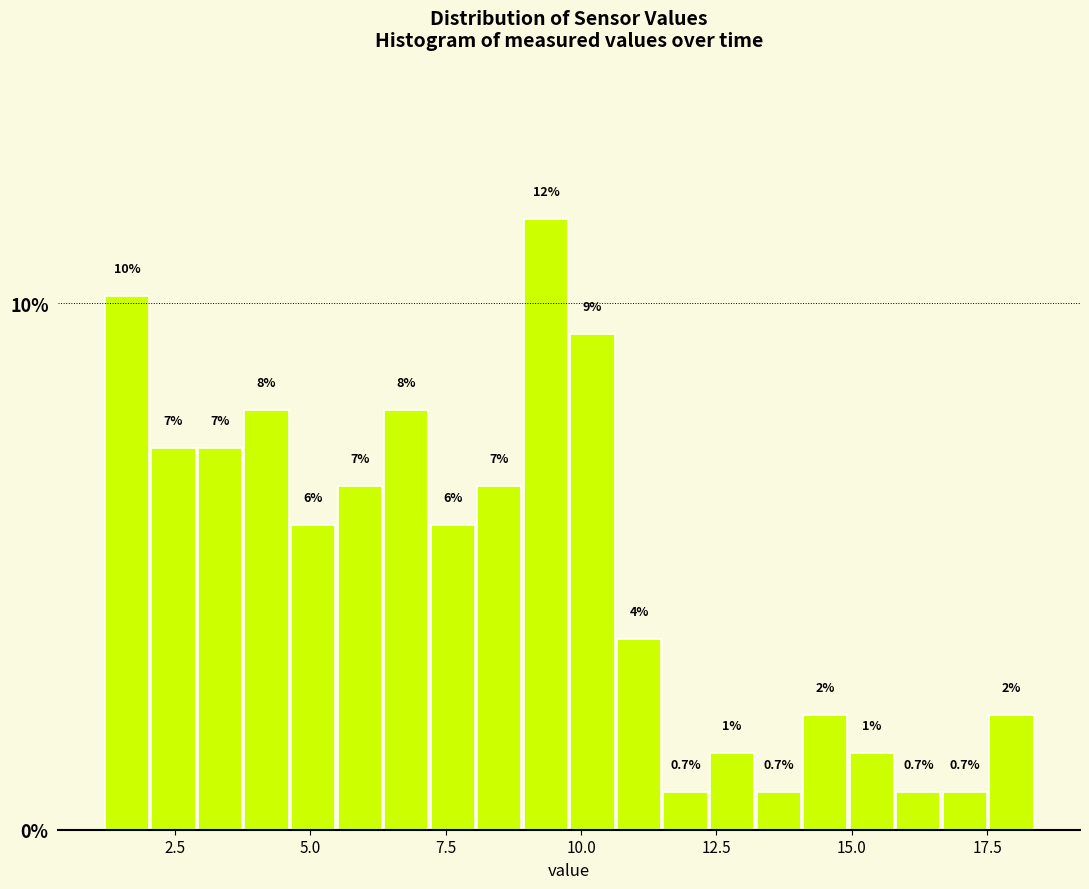

Around what value on the x-axis is the tallest bar? Give the approximate position of its centre, as read against the axis.

9.5